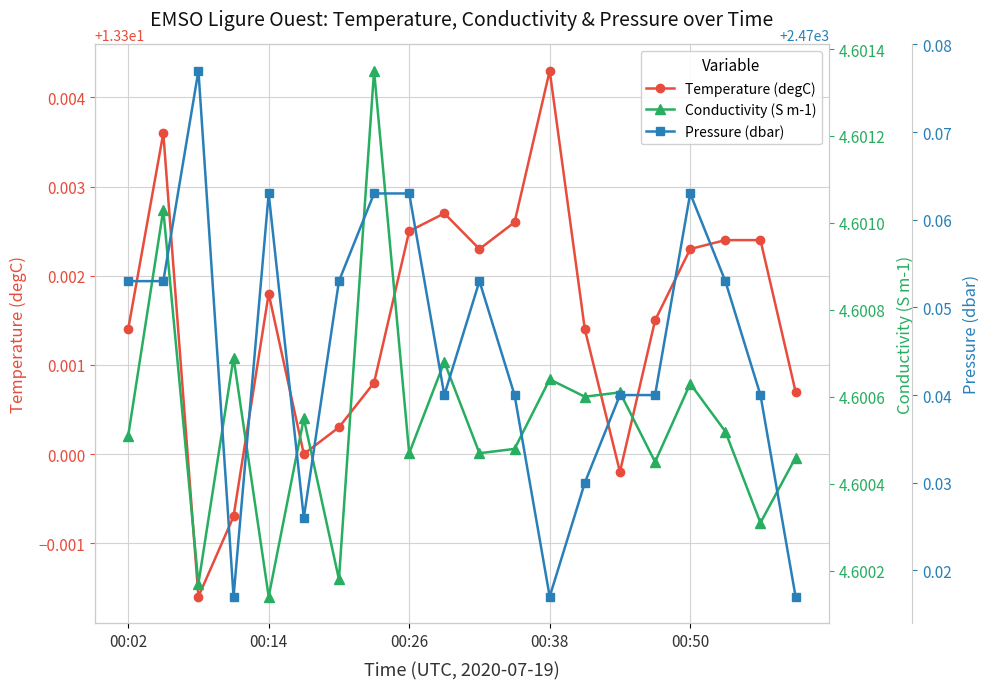

How many Temperature (degC) values are between 13 and 14?

20